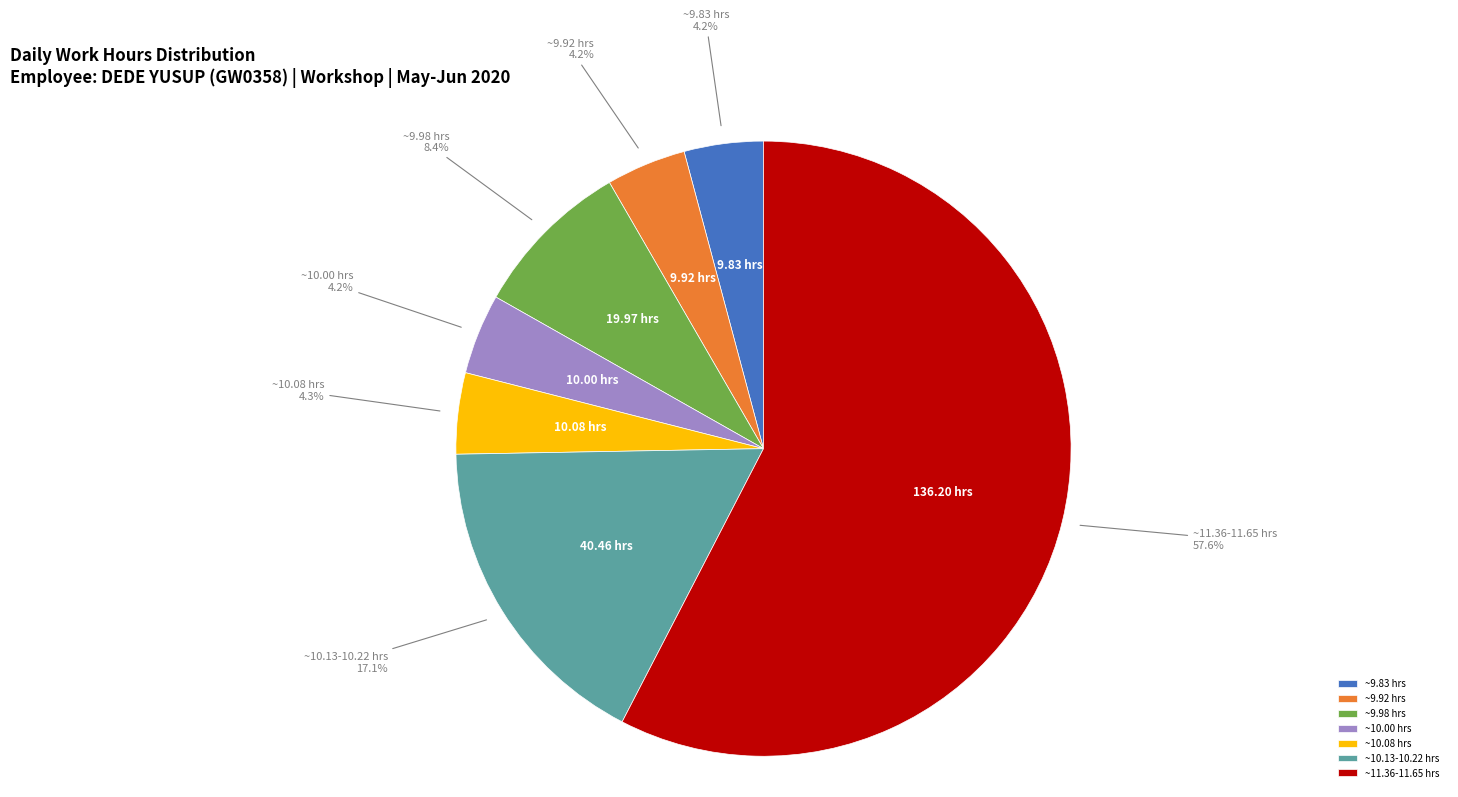

What percentage do ~11.36-11.65 hrs and ~10.08 hrs together represent?

61.9%